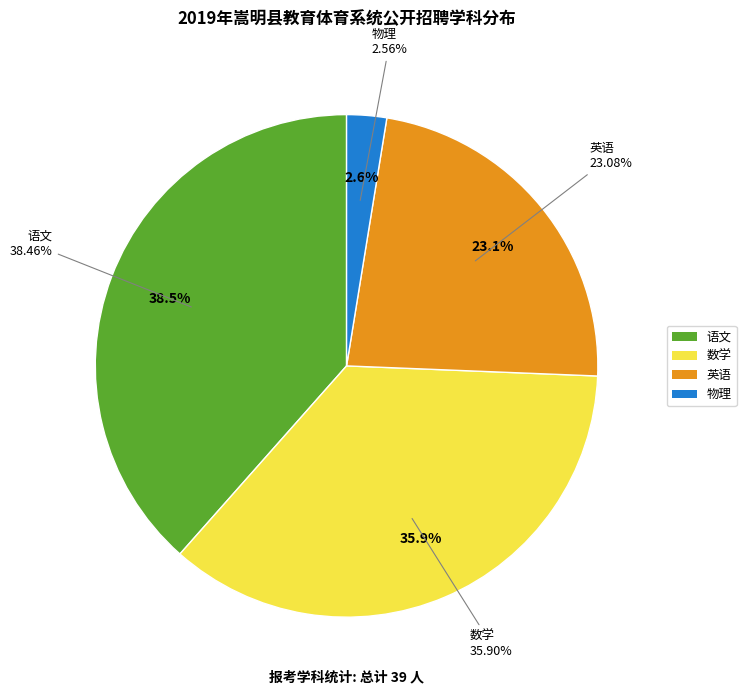

Is there a majority slice in this chart?

No